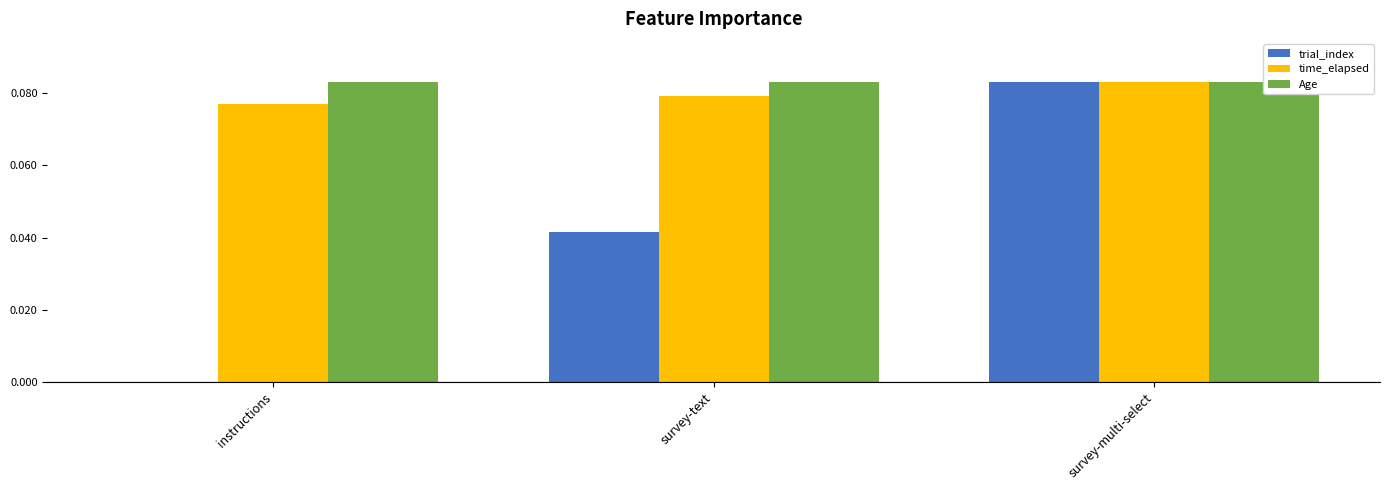

Rank the series at survey-multi-select from lowest to highest value.

trial_index, time_elapsed, Age